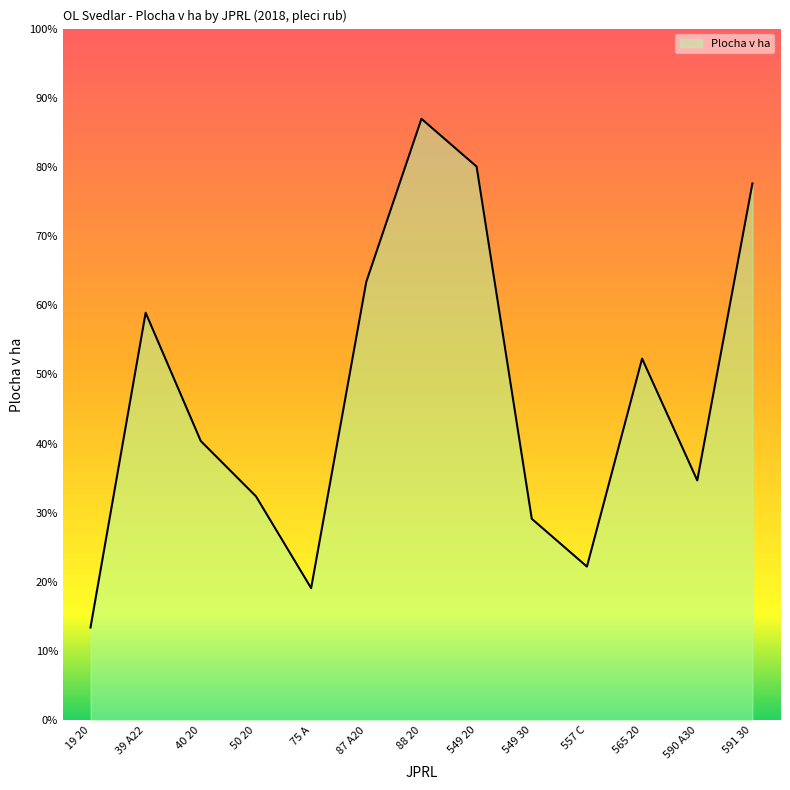

Does the chart have visible grid lines?

No